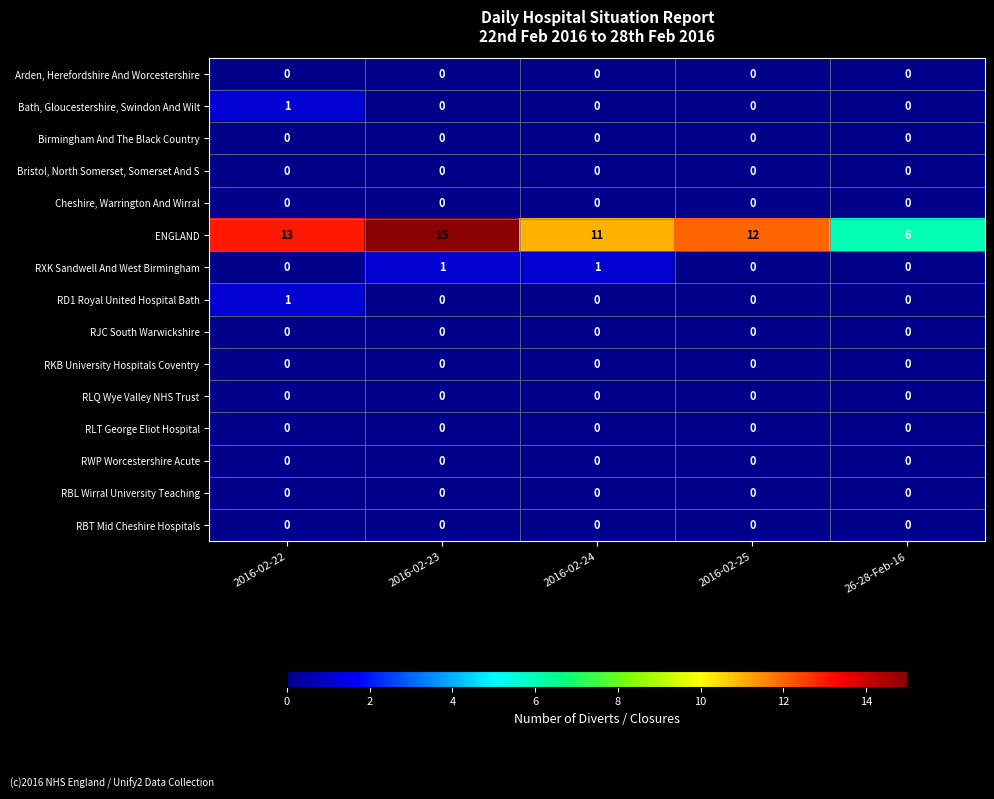

Which series changed the most between 2016-02-23 and 2016-02-25?

ENGLAND